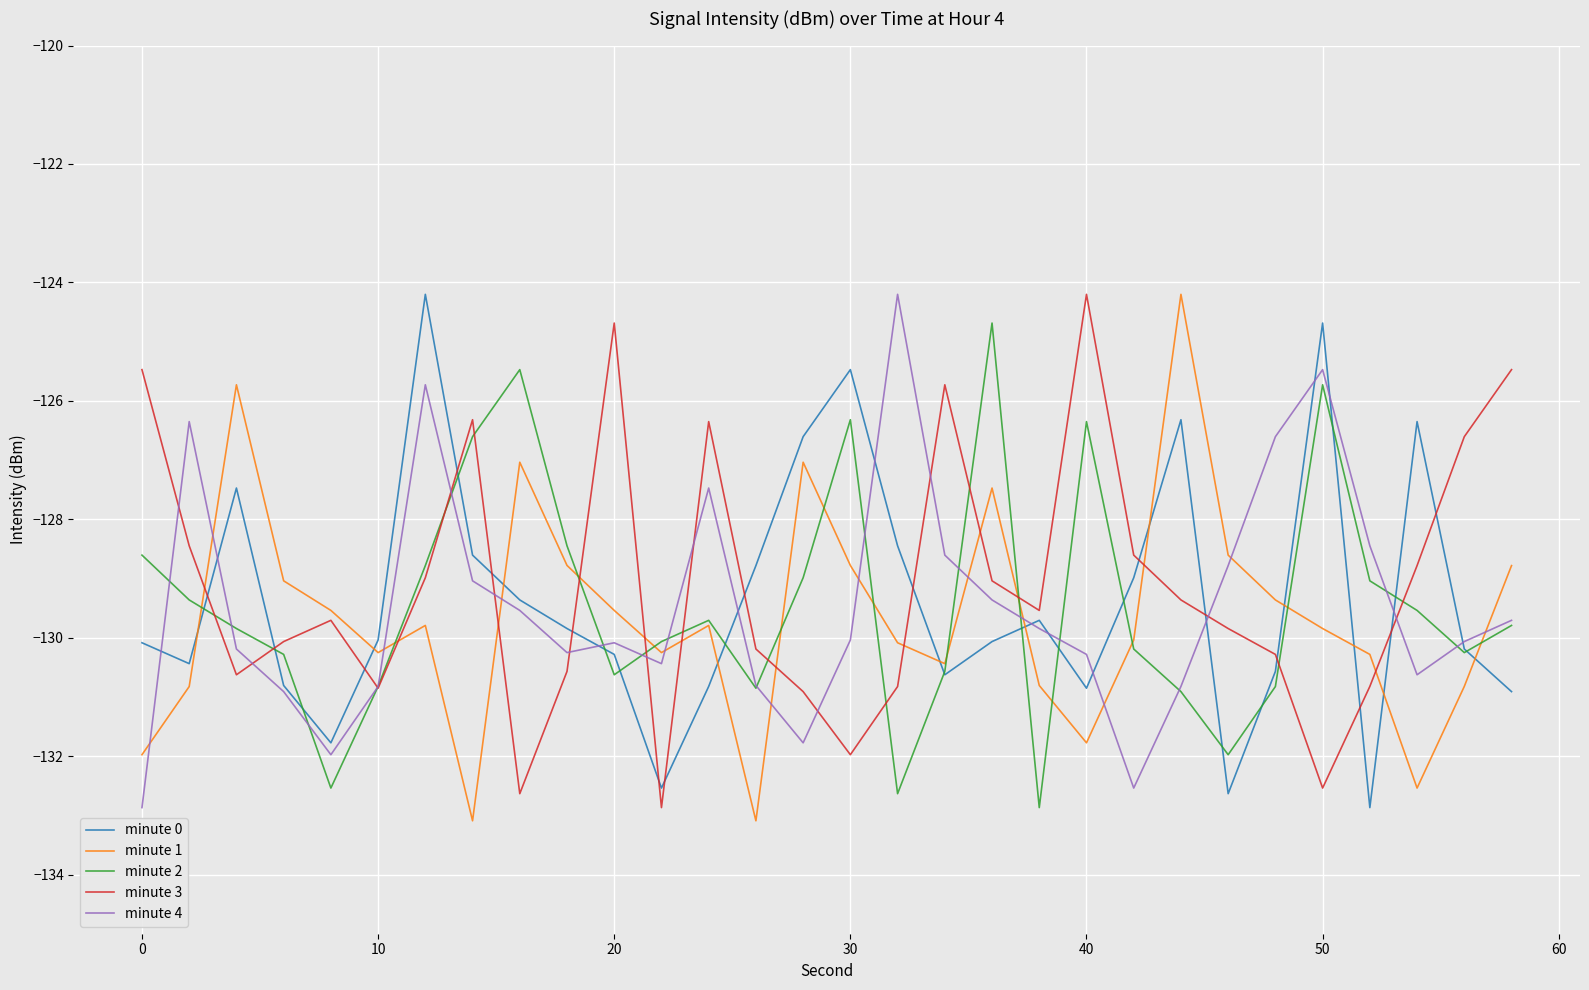

What is the highest value of the minute 3 series?

-124.2